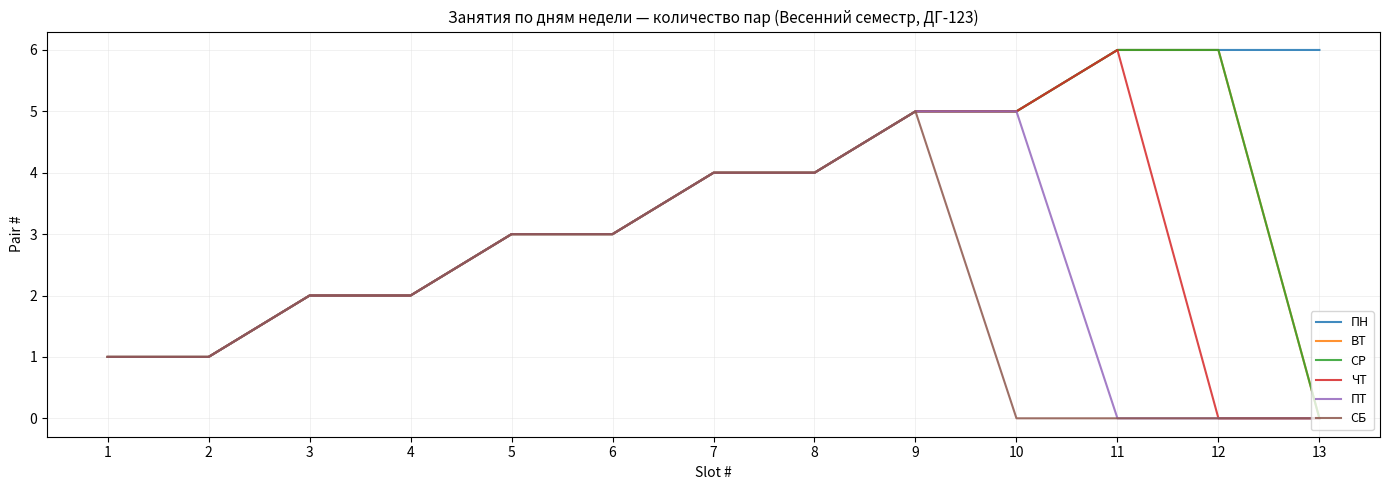

Is this an area chart (filled region under the line)?

No